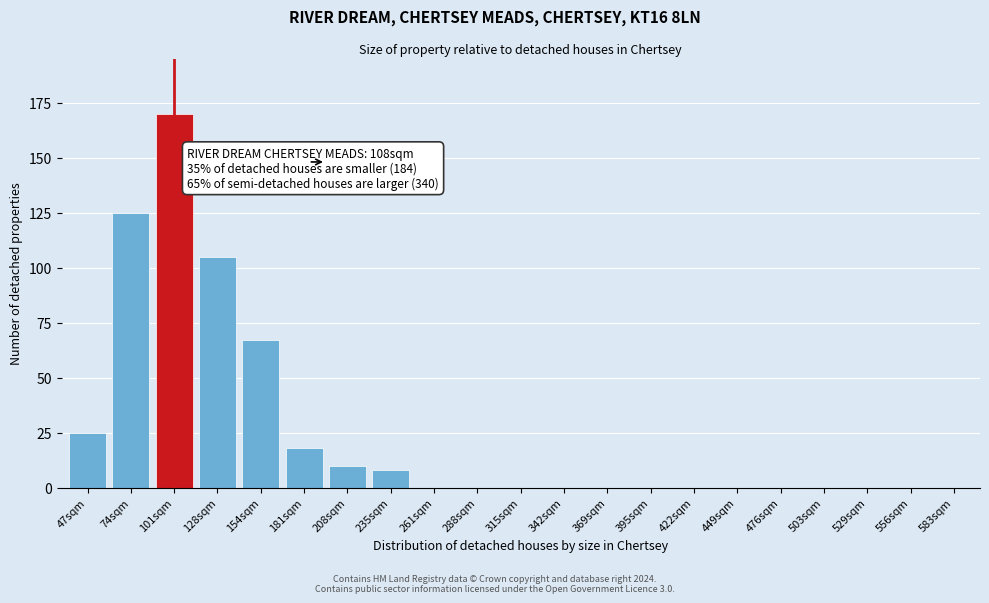

Reading left to right, list all the values displayed in this chart.

47sqm=25	74sqm=125	101sqm=170	128sqm=105	154sqm=67	181sqm=18	208sqm=10	235sqm=8	261sqm=0	288sqm=0	315sqm=0	342sqm=0	369sqm=0	395sqm=0	422sqm=0	449sqm=0	476sqm=0	503sqm=0	529sqm=0	556sqm=0	583sqm=0